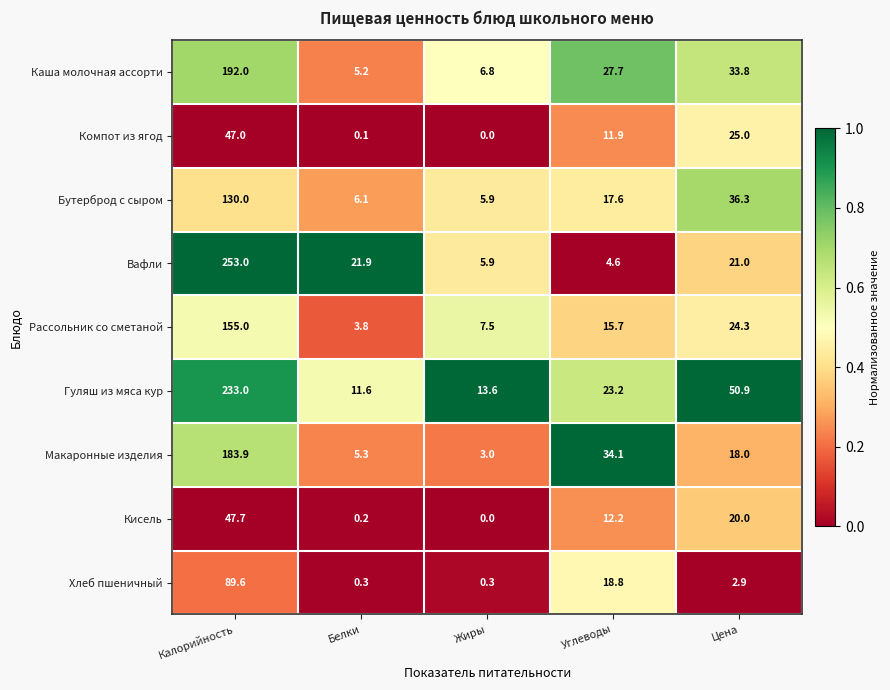

At which category is the sum across all series the highest?

Калорийность